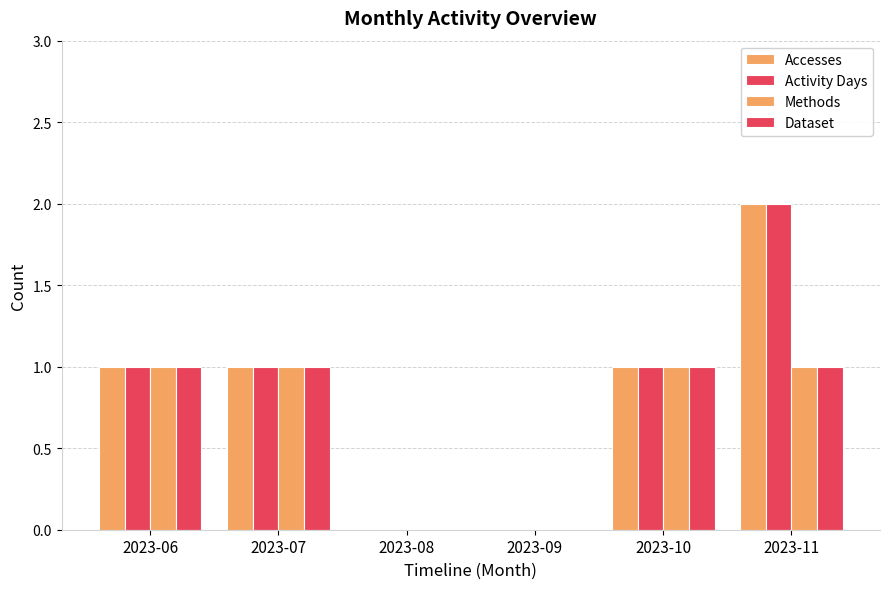

What is the average value of the Accesses series?

1